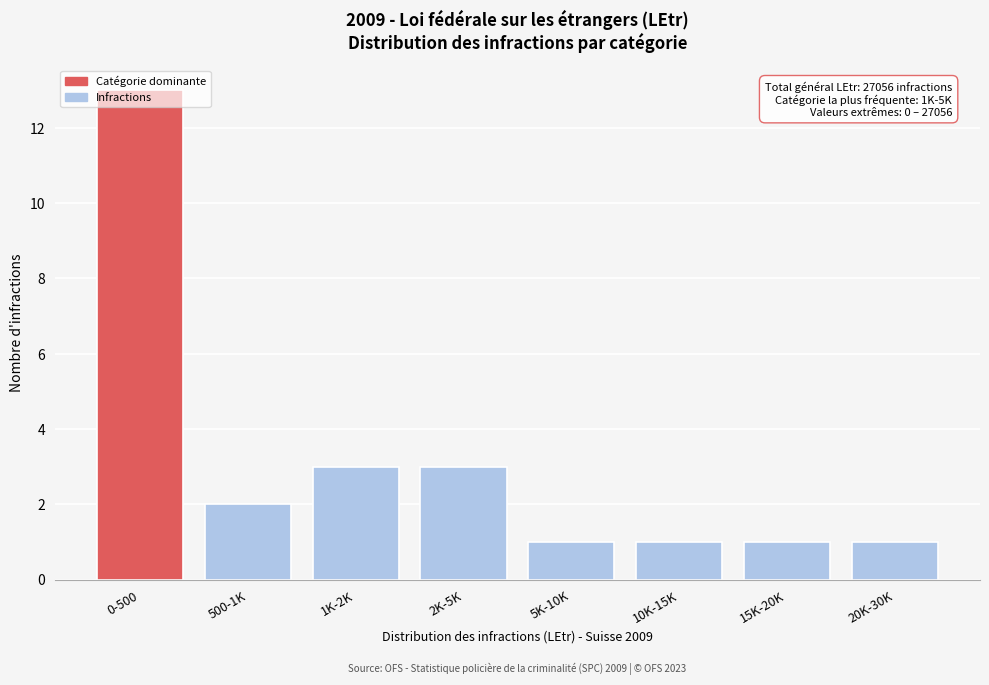

What is the difference between the maximum and minimum values?

12